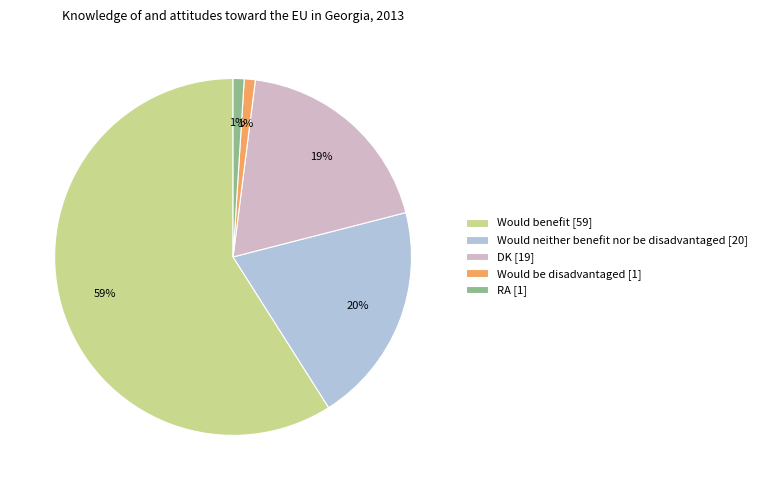

Is there any slice that represents more than half of the pie?

Yes